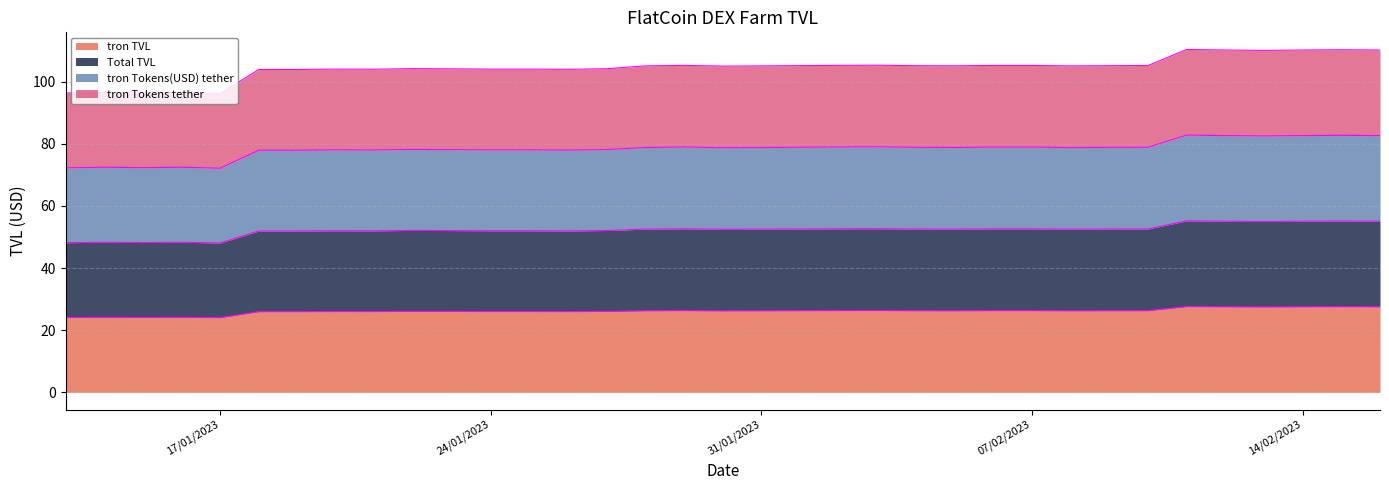

What are all the series names shown in the legend?

tron TVL, Total TVL, tron Tokens(USD) tether, tron Tokens tether